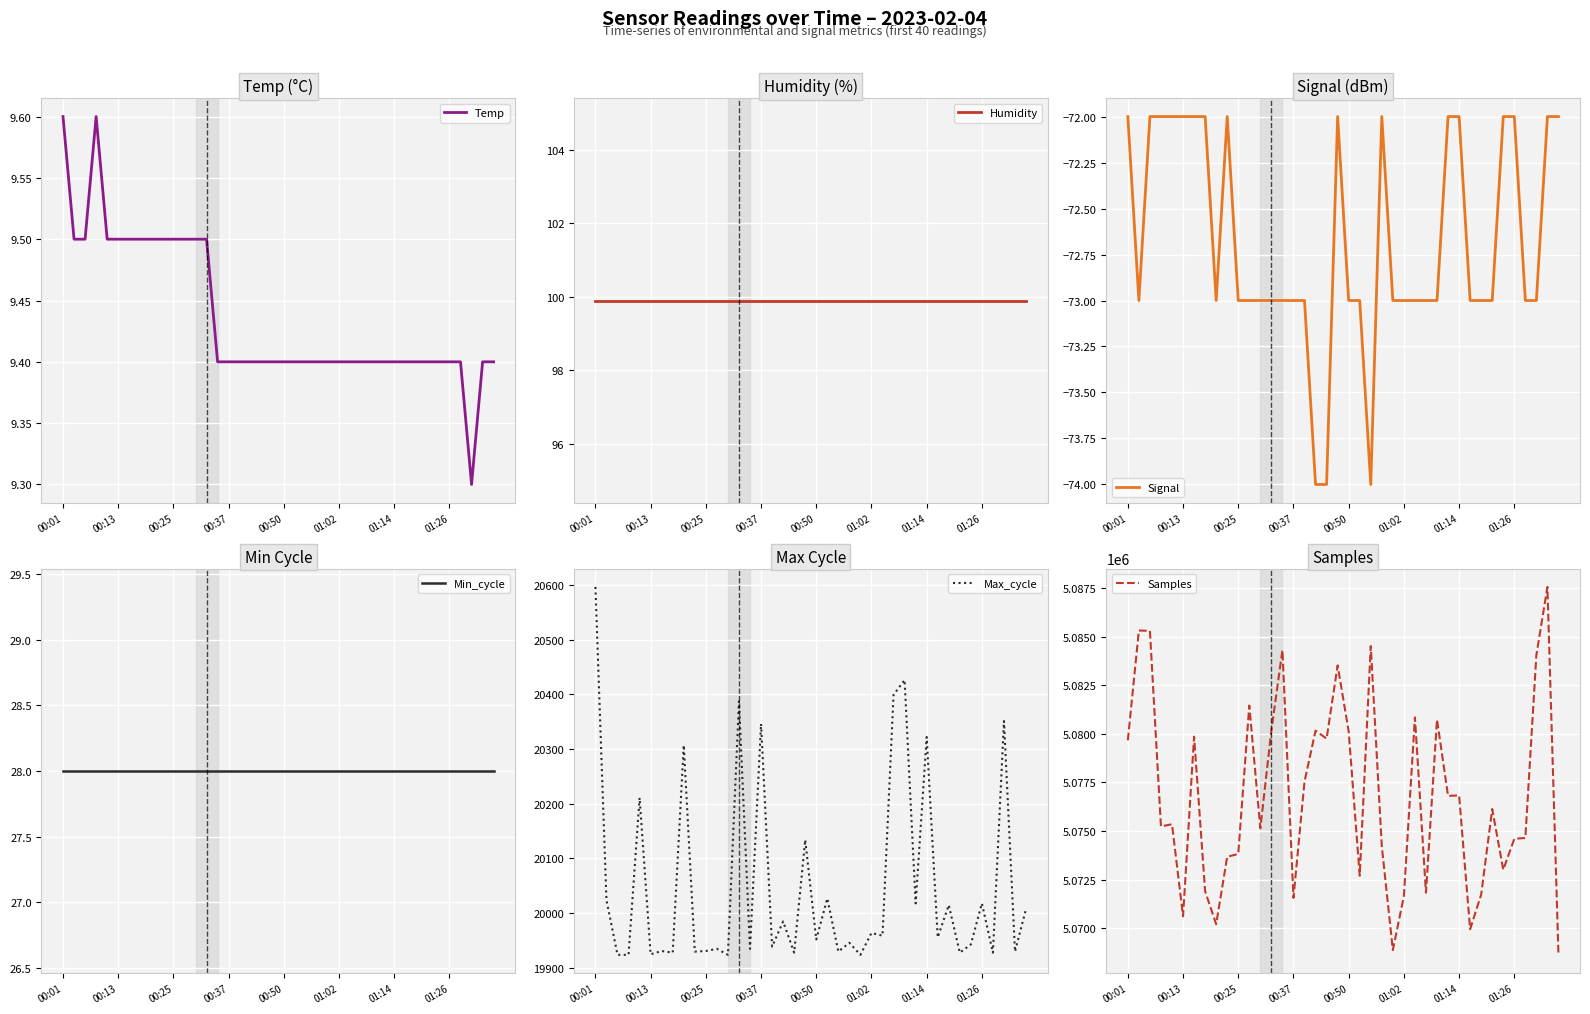

What is the highest value of the Temp series?

9.6